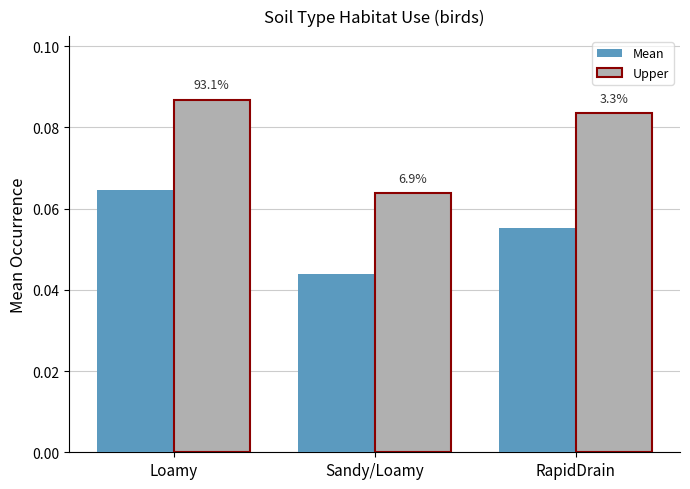

Between Sandy/Loamy and RapidDrain, which series saw the biggest shift?

Upper